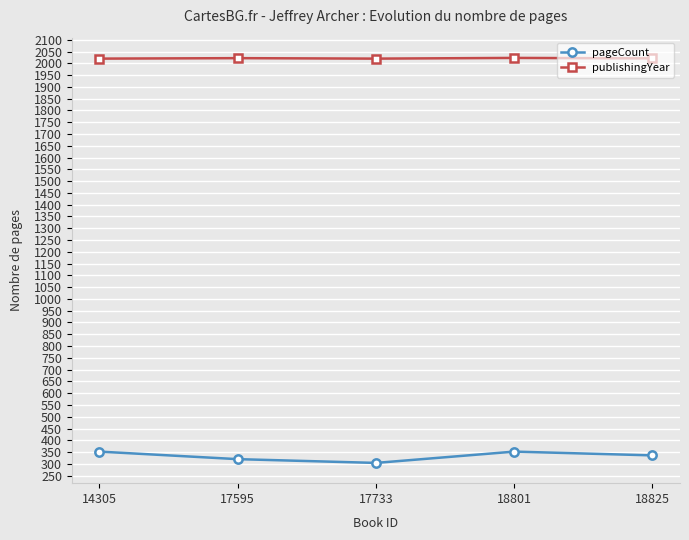

Rank the series by their average value, from lowest to highest.

pageCount, publishingYear